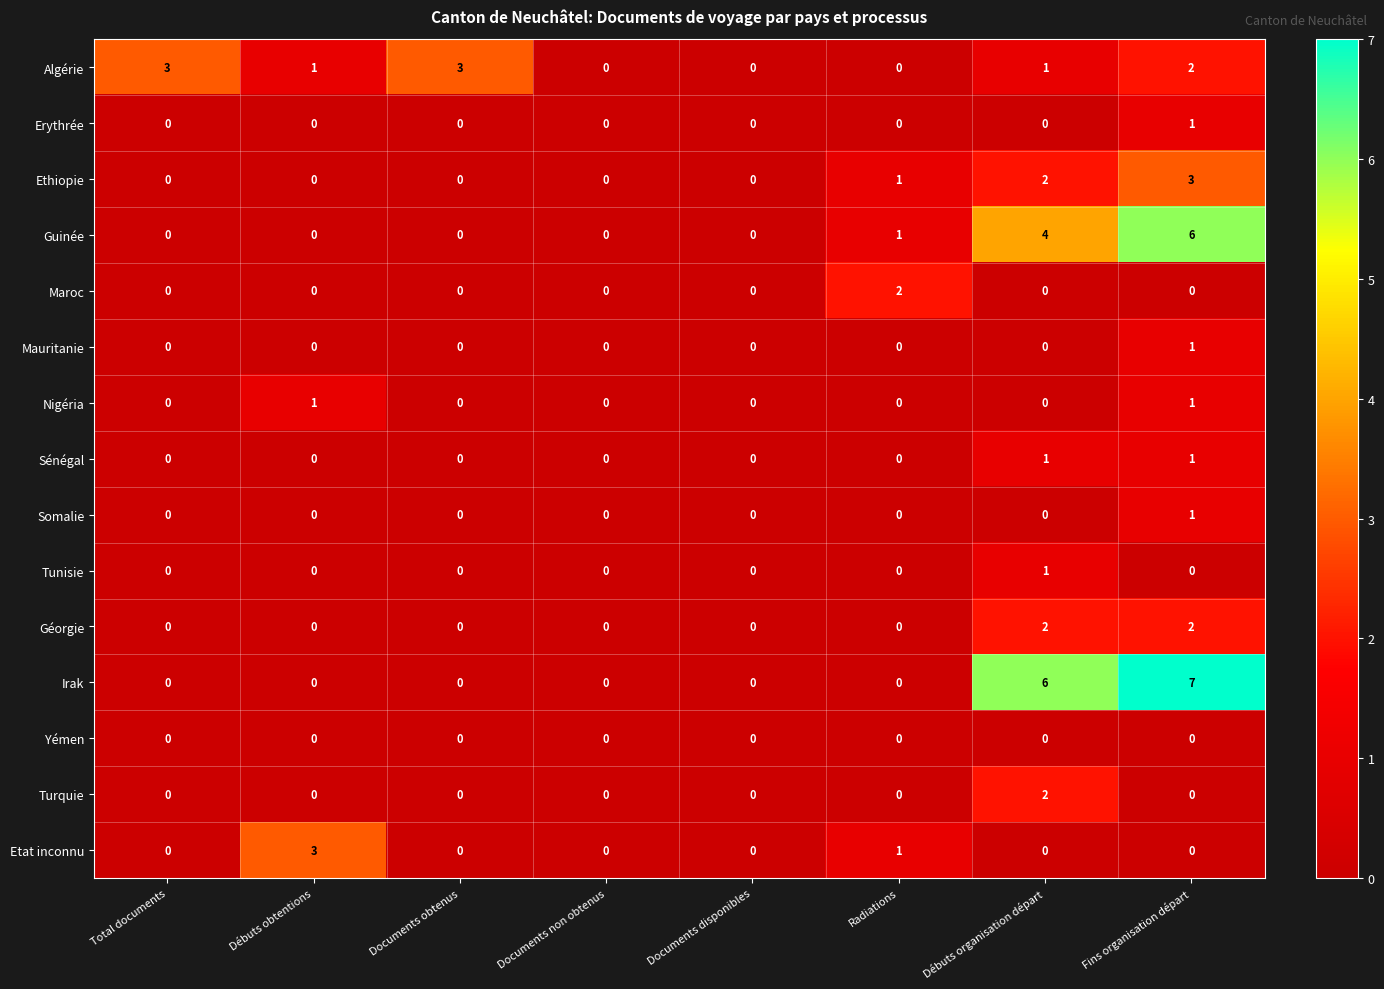

Count the number of data series in this chart.

15